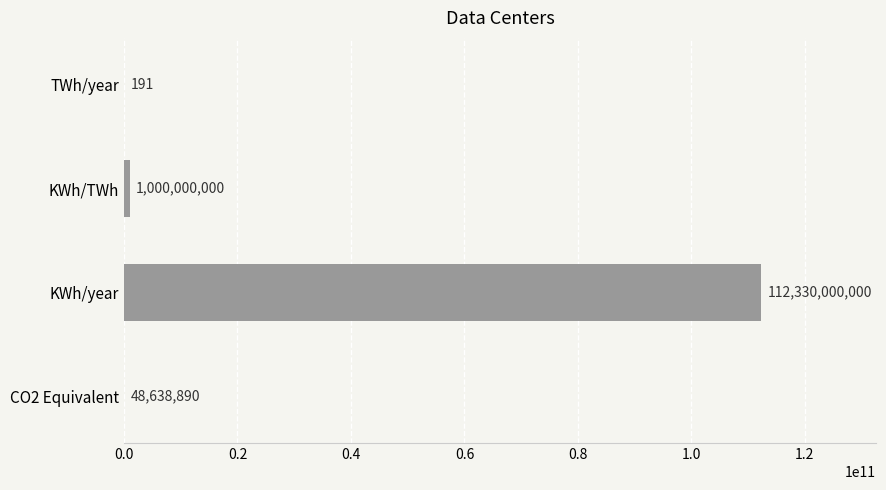

What is the change in value from KWh/TWh to CO2 Equivalent?

-951361110.0